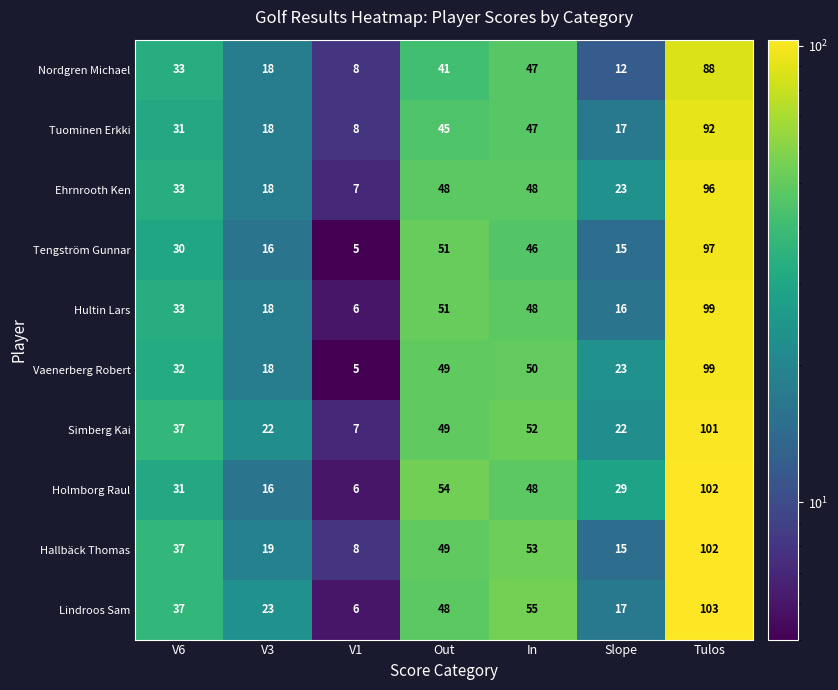

Which label corresponds to the largest value in the chart?

Tulos